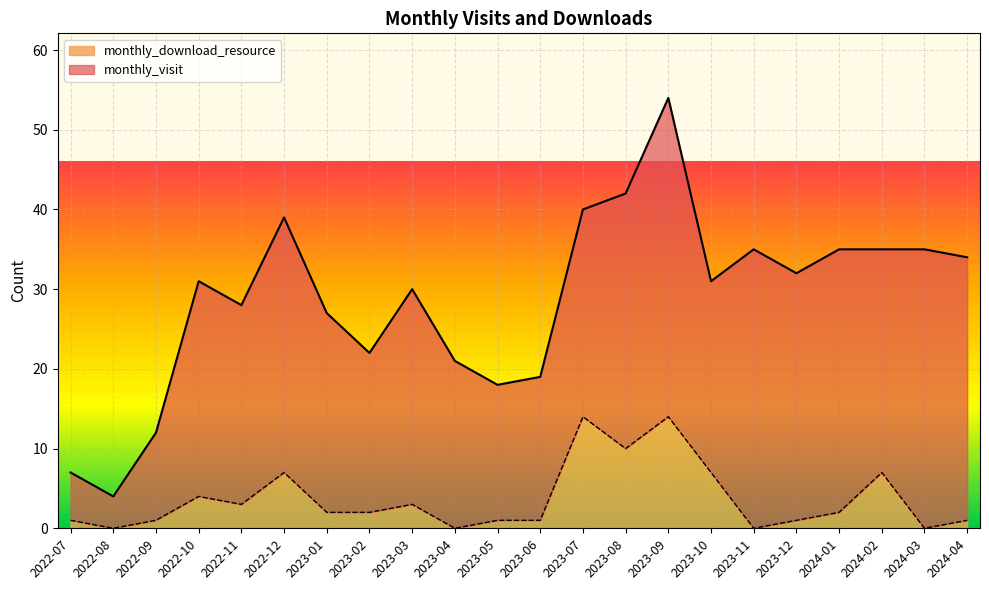

What value does the data have at 2023-01?

2